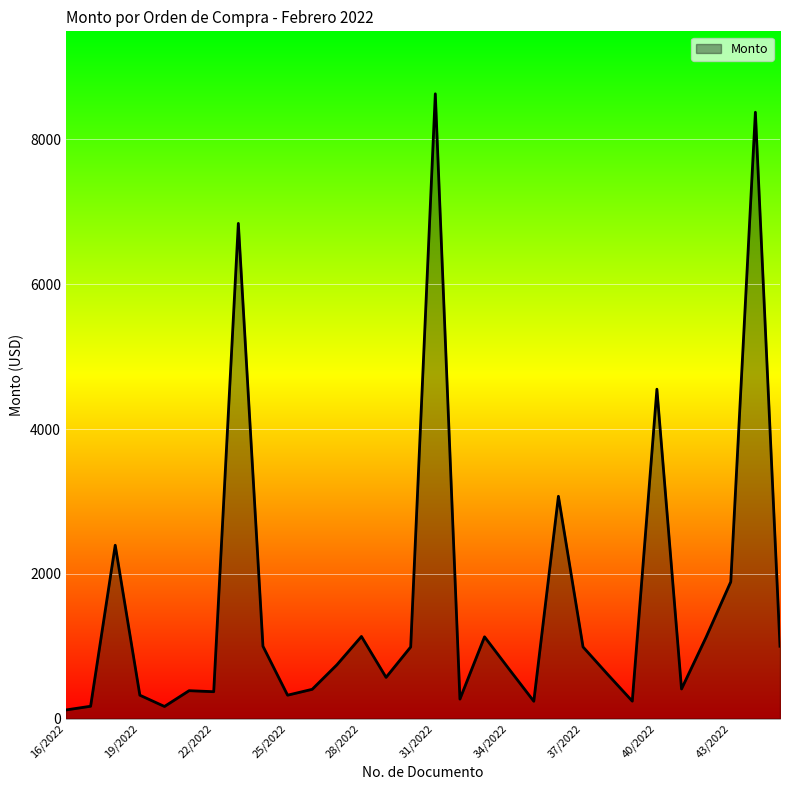

What is the greatest value displayed?

8629.6